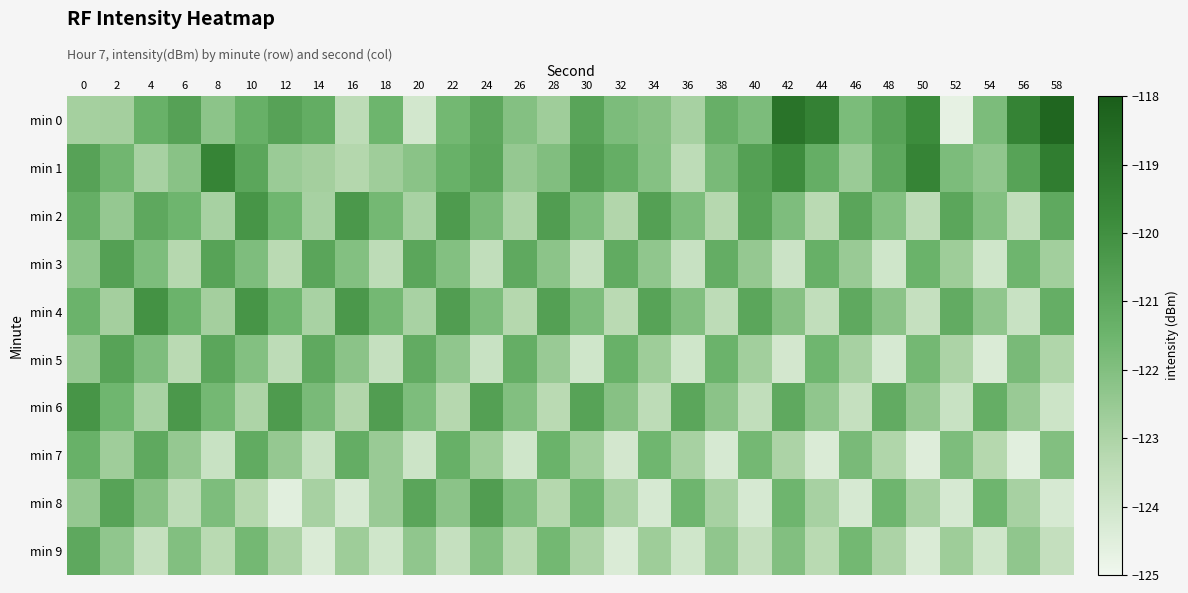

Which series has the widest spread of values?

min 0